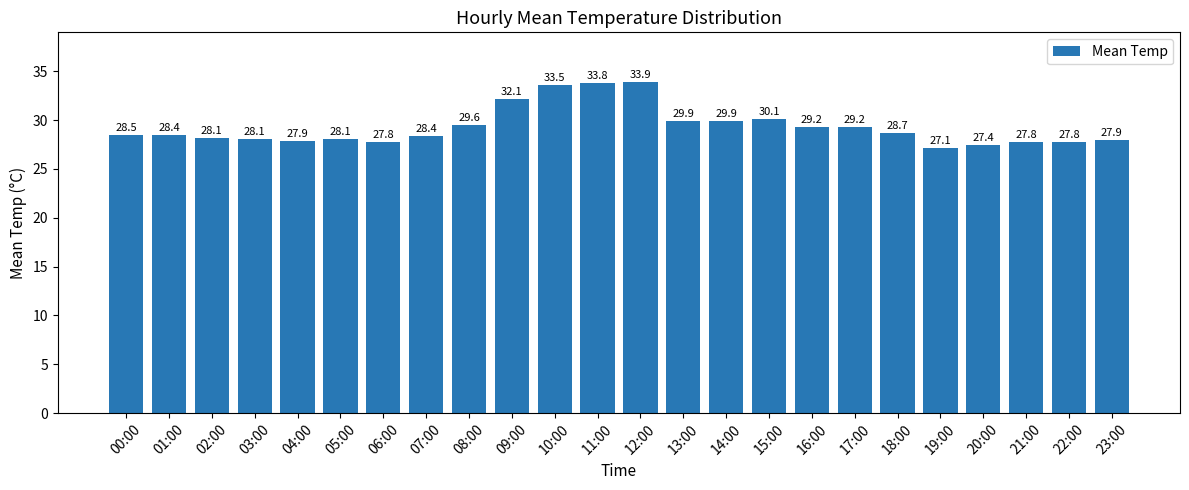

What is the change in value from 08:00 to 21:00?

-1.8